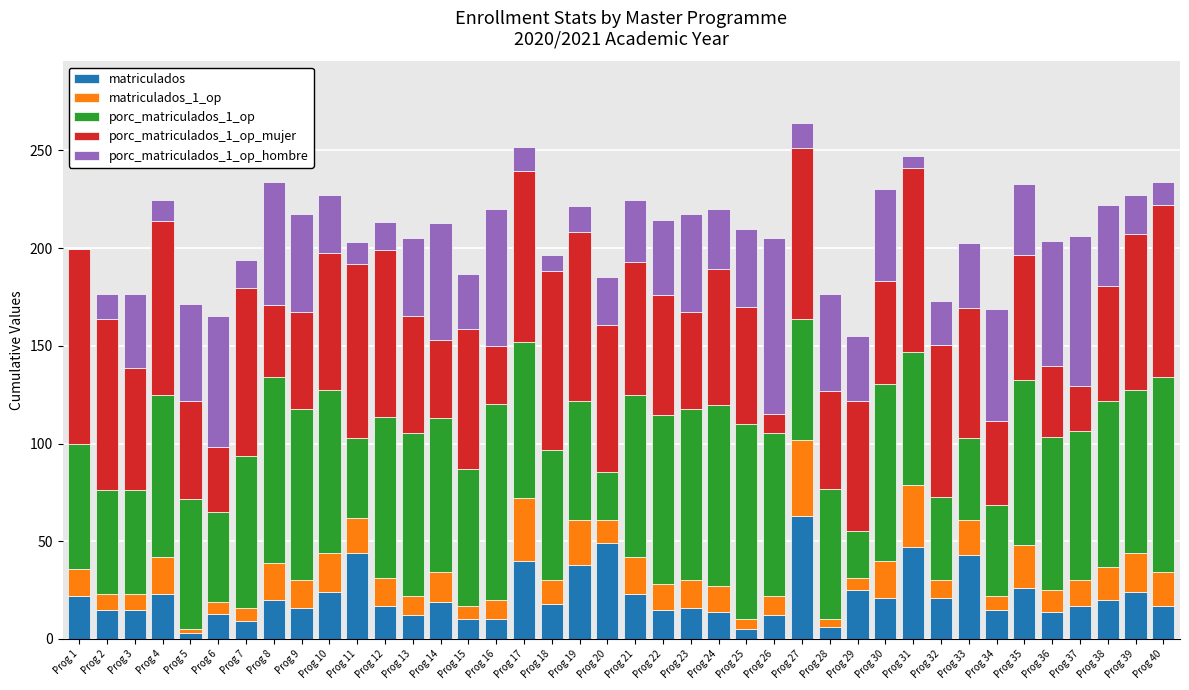

What is the total value across all series at Prog 26?

205.3